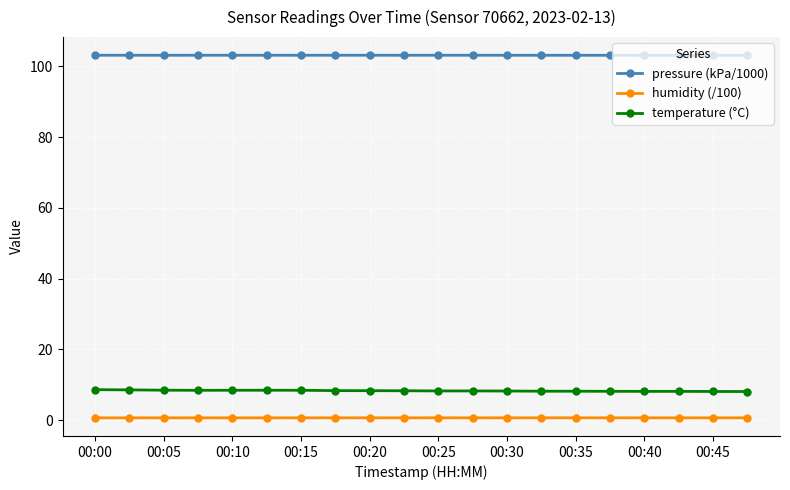

List the series in order of their peak value, highest first.

pressure (kPa/1000), temperature (°C), humidity (/100)